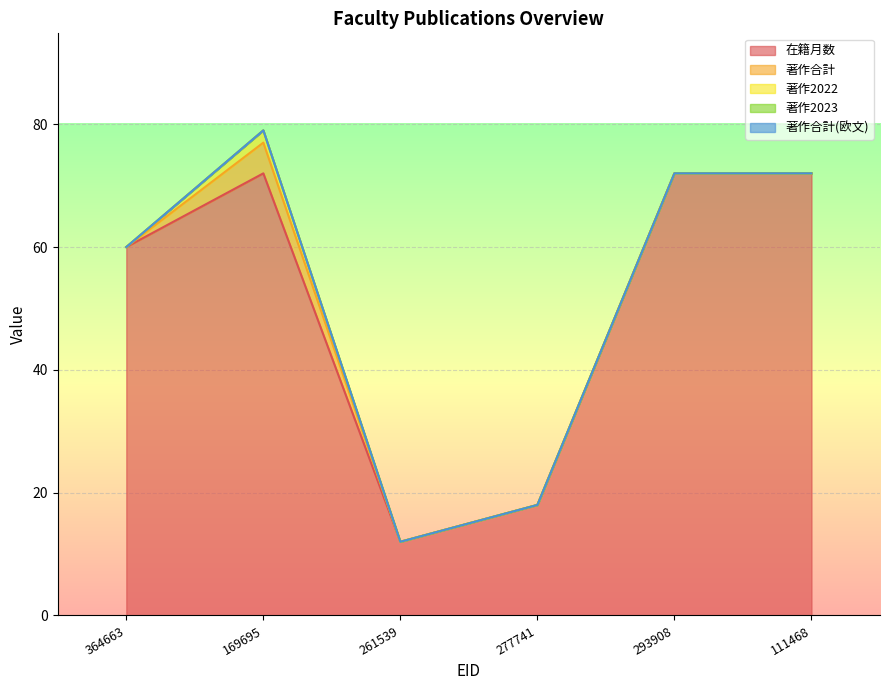

Which series has the largest range (max minus min)?

在籍月数